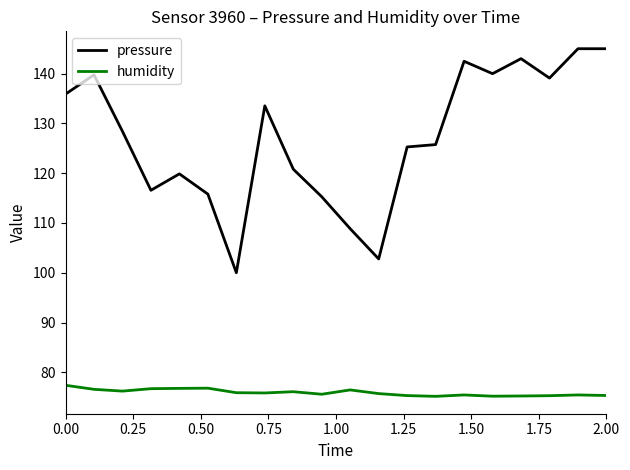

Which series has the widest spread of values?

pressure